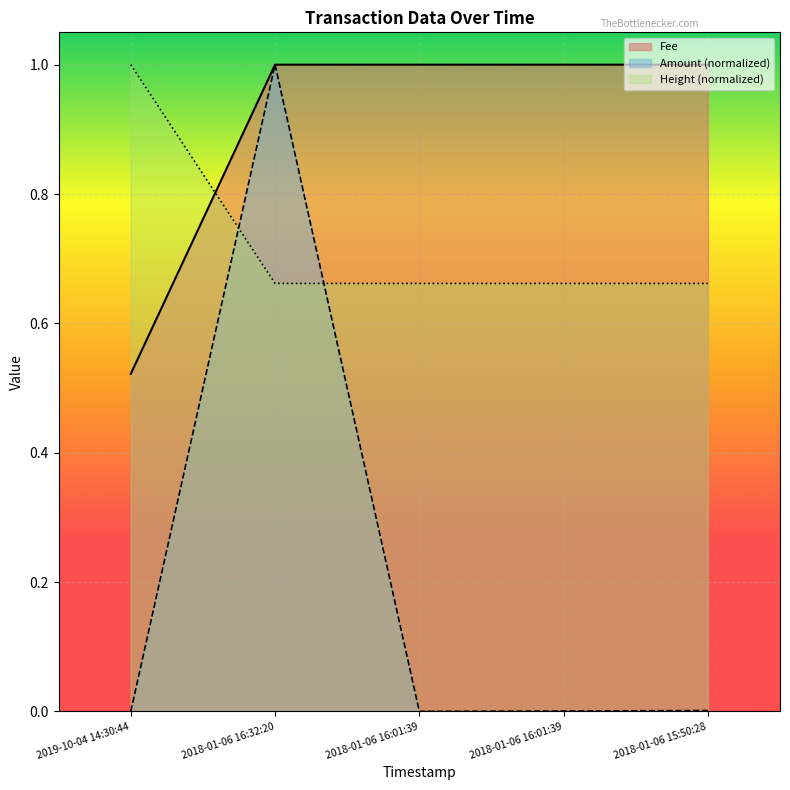

What is the average value of the Fee series?

0.9